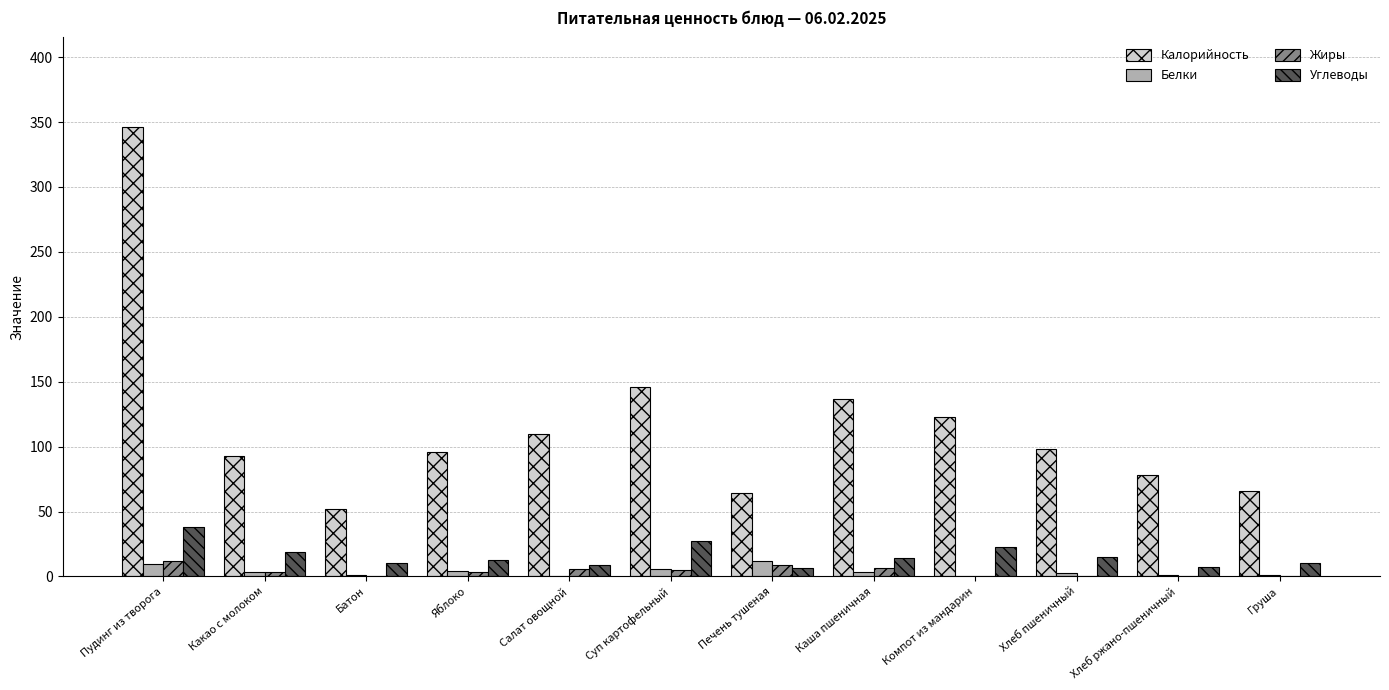

What is the total value across all series at Какао с молоком?

118.3